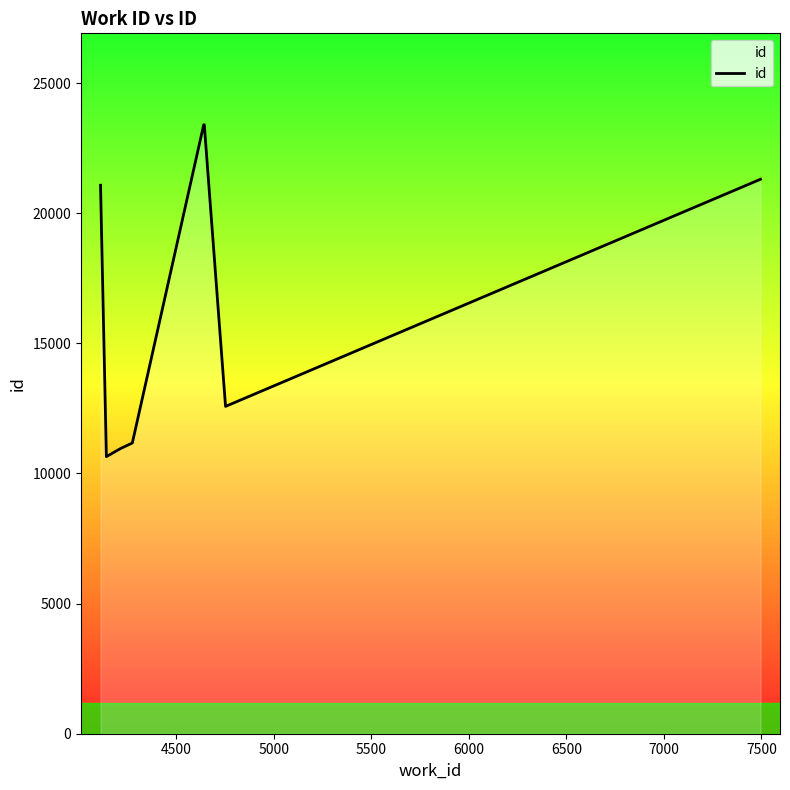

What is the difference between the maximum and minimum values?

12755